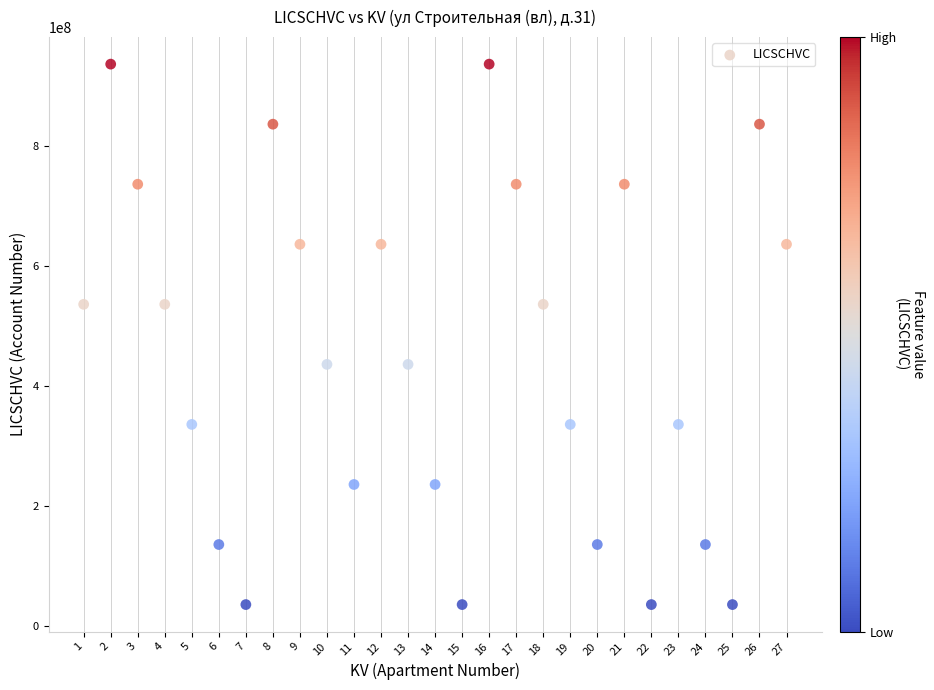

What is the range of Y values (max minus min)?

900000009